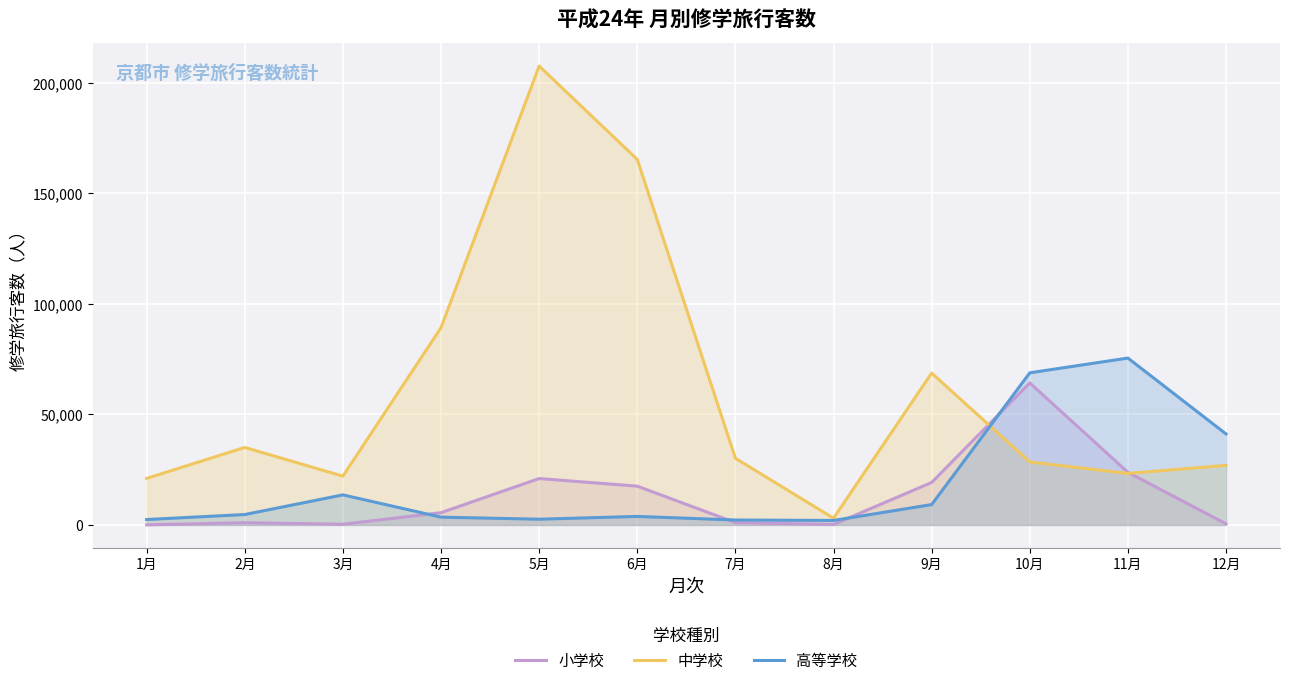

At which label does 高等学校 reach its minimum?

8月